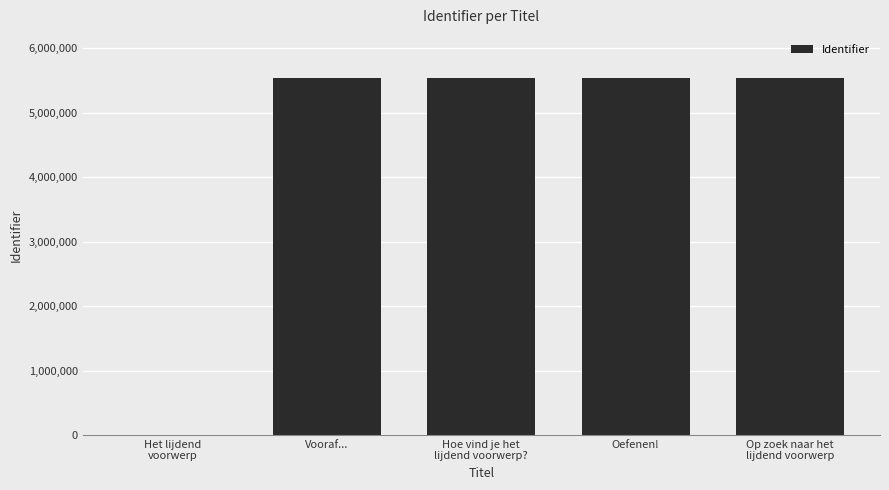

What is the maximum value shown in the chart?

5541077